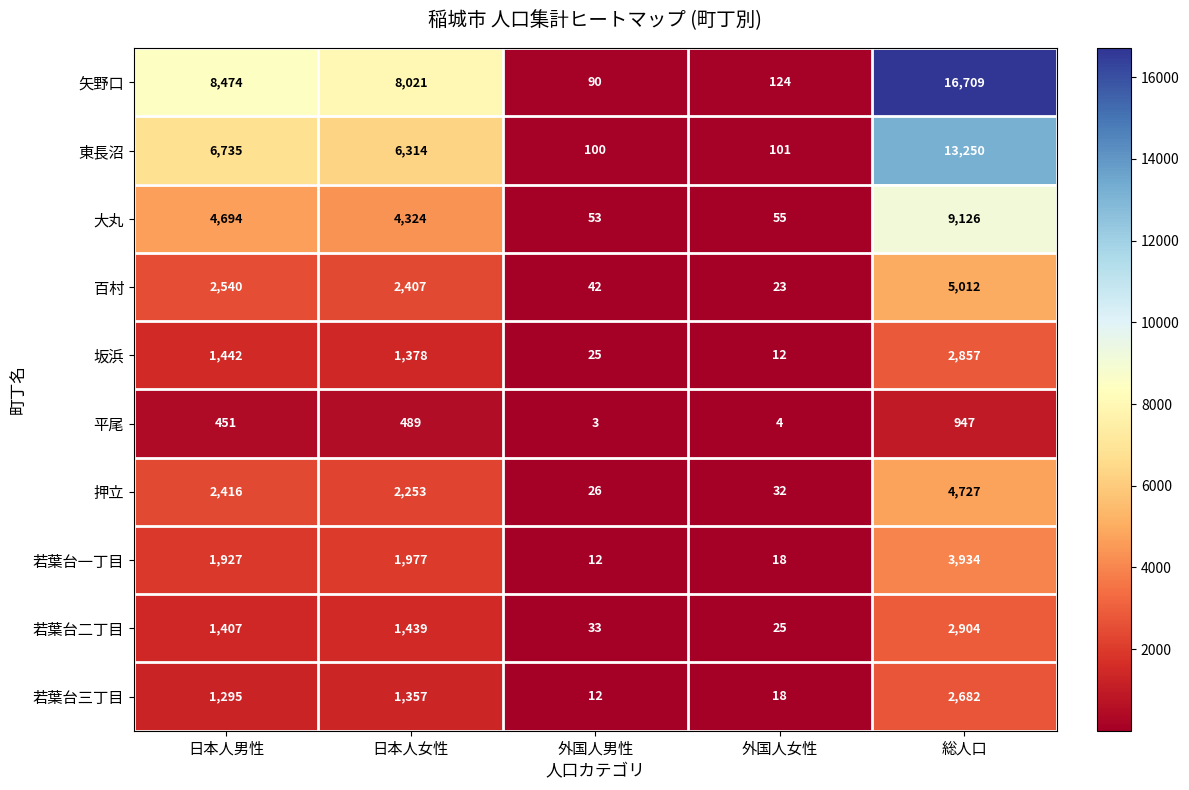

What is the total value across all series at 日本人男性?

31381